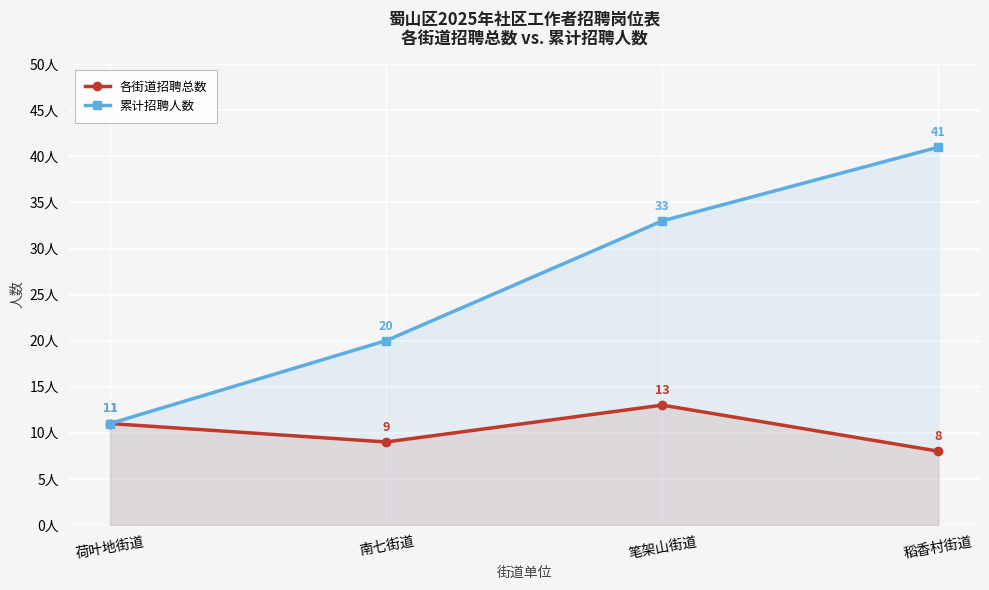

True or false: 累计招聘人数 and 各街道招聘总数 intersect in this chart.

False